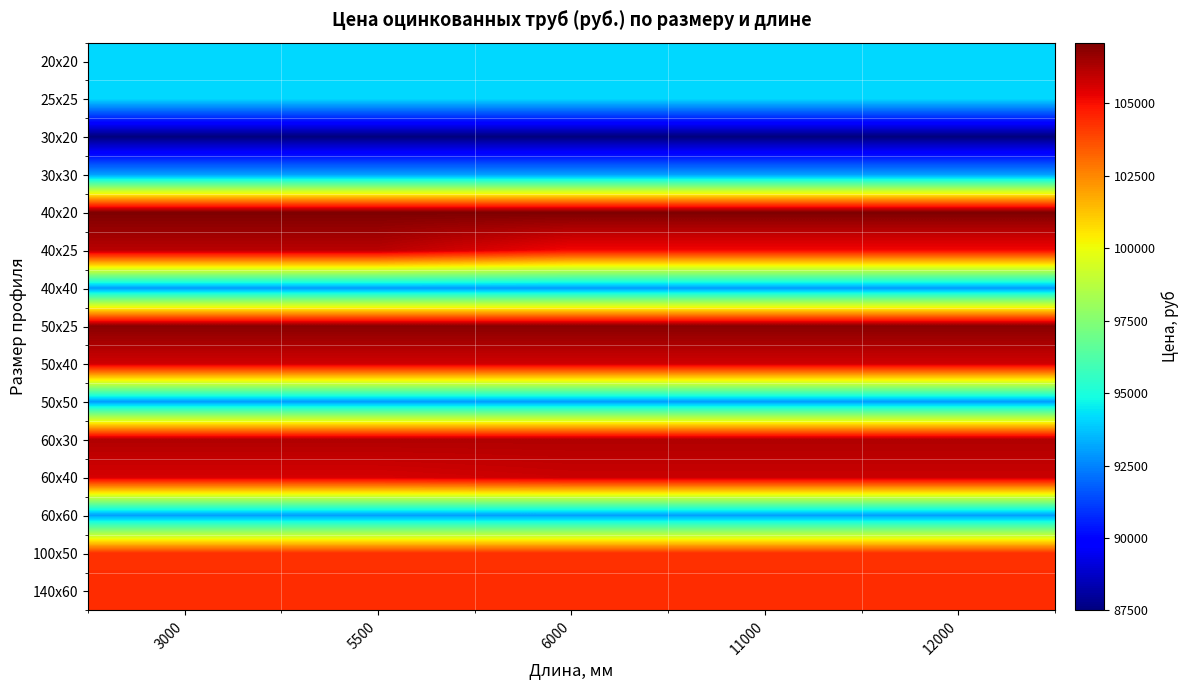

Reading right to left, transcribe all the data shown in this chart.

20x20: 12000=94100.0	11000=94100.0	6000=94100.0	5500=94100.0	3000=94100.0
25x25: 12000=94100.0	11000=94100.0	6000=94100.0	5500=94100.0	3000=94100.0
30x20: 12000=87500.0	11000=87500.0	6000=87500.0	5500=87500.0	3000=87500.0
30x30: 12000=93000.0	11000=93000.0	6000=93000.0	5500=93000.0	3000=93000.0
40x20: 12000=107100.0	11000=107100.0	6000=107100.0	5500=107100.0	3000=107100.0
40x25: 12000=105100.0	11000=105100.0	6000=105100.0	5500=106100.0	3000=106100.0
40x40: 12000=93000.0	11000=93000.0	6000=93000.0	5500=93000.0	3000=93000.0
50x25: 12000=106900.0	11000=106900.0	6000=106900.0	5500=106900.0	3000=106900.0
50x40: 12000=105700.0	11000=105700.0	6000=105700.0	5500=105700.0	3000=105700.0
50x50: 12000=93000.0	11000=93000.0	6000=93000.0	5500=93000.0	3000=93000.0
60x30: 12000=106233.3	11000=106233.3	6000=106233.3	5500=106233.3	3000=106233.3
60x40: 12000=105800.0	11000=105800.0	6000=105800.0	5500=105600.0	3000=105600.0
60x60: 12000=93000.0	11000=93000.0	6000=93000.0	5500=93000.0	3000=93000.0
100x50: 12000=104300.0	11000=104300.0	6000=104300.0	5500=104300.0	3000=104300.0
140x60: 12000=104400.0	11000=104400.0	6000=104400.0	5500=104400.0	3000=104400.0